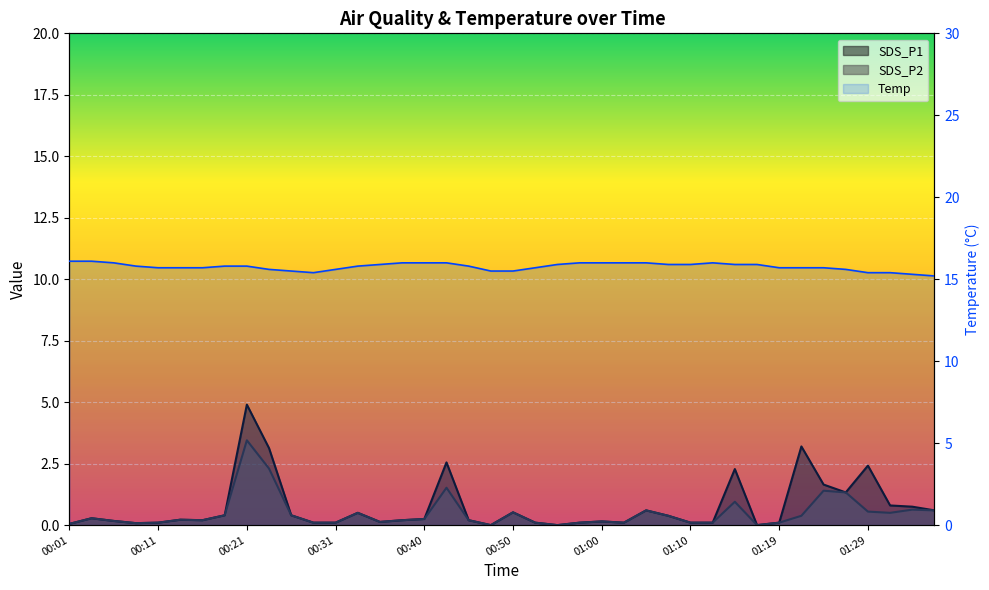

What is the difference between the second highest and second lowest values in the Temp series?

0.8